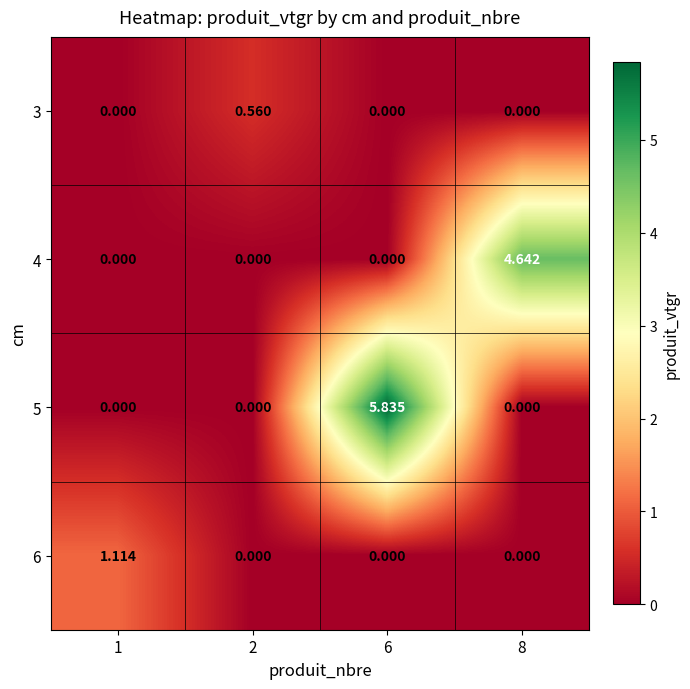

Is the value of 6 at 1 greater than the value of 5 at 8?

Yes